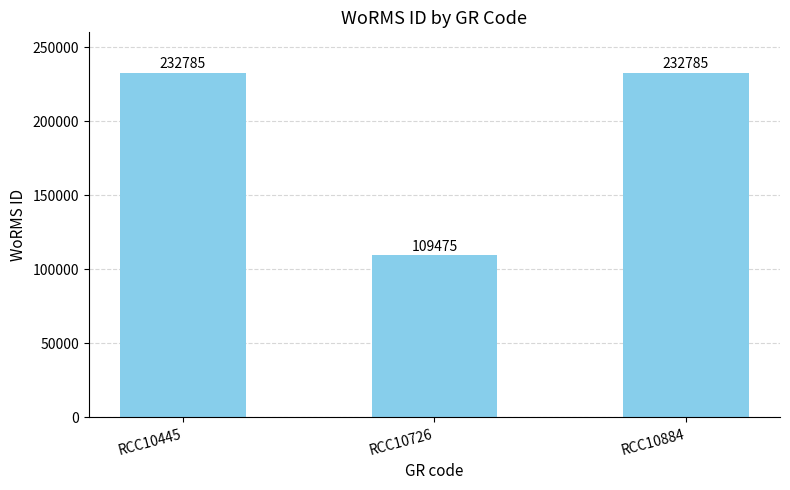

The chart shows a value of 232785 at RCC10445. True or false?

True